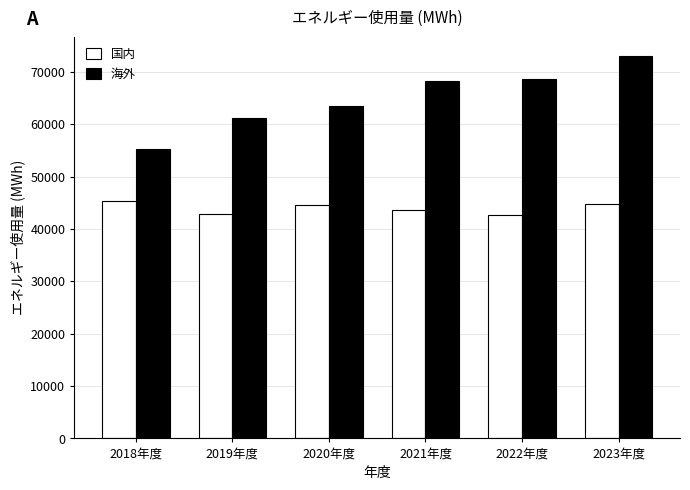

What is the difference between the second highest and minimum values in the 海外 series?

13473.1